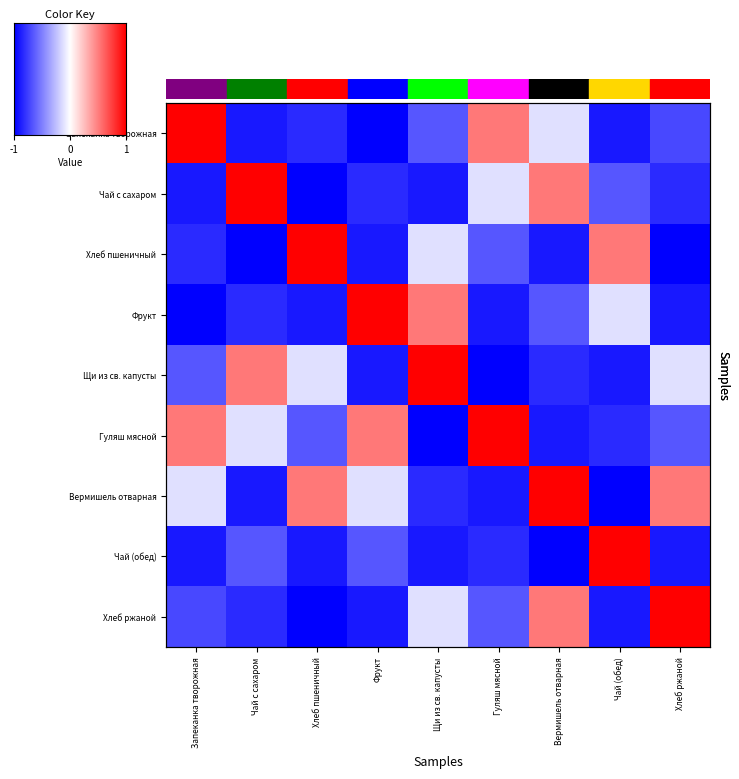

Reading left to right, what are all the values shown in this chart?

Запеканка творожная: Запеканка творожная=1.0	Чай с сахаром=-0.9	Хлеб пшеничный=-0.8	Фрукт=-1.0	Щи из св. капусты=-0.7	Гуляш мясной=0.5	Вермишель отварная=-0.1	Чай (обед)=-0.9	Хлеб ржаной=-0.7
Чай с сахаром: Запеканка творожная=-0.9	Чай с сахаром=1.0	Хлеб пшеничный=-1.0	Фрукт=-0.8	Щи из св. капусты=-0.9	Гуляш мясной=-0.1	Вермишель отварная=0.5	Чай (обед)=-0.7	Хлеб ржаной=-0.8
Хлеб пшеничный: Запеканка творожная=-0.8	Чай с сахаром=-1.0	Хлеб пшеничный=1.0	Фрукт=-0.9	Щи из св. капусты=-0.1	Гуляш мясной=-0.7	Вермишель отварная=-0.9	Чай (обед)=0.5	Хлеб ржаной=-1.0
Фрукт: Запеканка творожная=-1.0	Чай с сахаром=-0.8	Хлеб пшеничный=-0.9	Фрукт=1.0	Щи из св. капусты=0.5	Гуляш мясной=-0.9	Вермишель отварная=-0.7	Чай (обед)=-0.1	Хлеб ржаной=-0.9
Щи из св. капусты: Запеканка творожная=-0.7	Чай с сахаром=0.5	Хлеб пшеничный=-0.1	Фрукт=-0.9	Щи из св. капусты=1.0	Гуляш мясной=-1.0	Вермишель отварная=-0.8	Чай (обед)=-0.9	Хлеб ржаной=-0.1
Гуляш мясной: Запеканка творожная=0.5	Чай с сахаром=-0.1	Хлеб пшеничный=-0.7	Фрукт=0.5	Щи из св. капусты=-1.0	Гуляш мясной=1.0	Вермишель отварная=-0.9	Чай (обед)=-0.8	Хлеб ржаной=-0.7
Вермишель отварная: Запеканка творожная=-0.1	Чай с сахаром=-0.9	Хлеб пшеничный=0.5	Фрукт=-0.1	Щи из св. капусты=-0.8	Гуляш мясной=-0.9	Вермишель отварная=1.0	Чай (обед)=-1.0	Хлеб ржаной=0.5
Чай (обед): Запеканка творожная=-0.9	Чай с сахаром=-0.7	Хлеб пшеничный=-0.9	Фрукт=-0.7	Щи из св. капусты=-0.9	Гуляш мясной=-0.8	Вермишель отварная=-1.0	Чай (обед)=1.0	Хлеб ржаной=-0.9
Хлеб ржаной: Запеканка творожная=-0.7	Чай с сахаром=-0.8	Хлеб пшеничный=-1.0	Фрукт=-0.9	Щи из св. капусты=-0.1	Гуляш мясной=-0.7	Вермишель отварная=0.5	Чай (обед)=-0.9	Хлеб ржаной=1.0